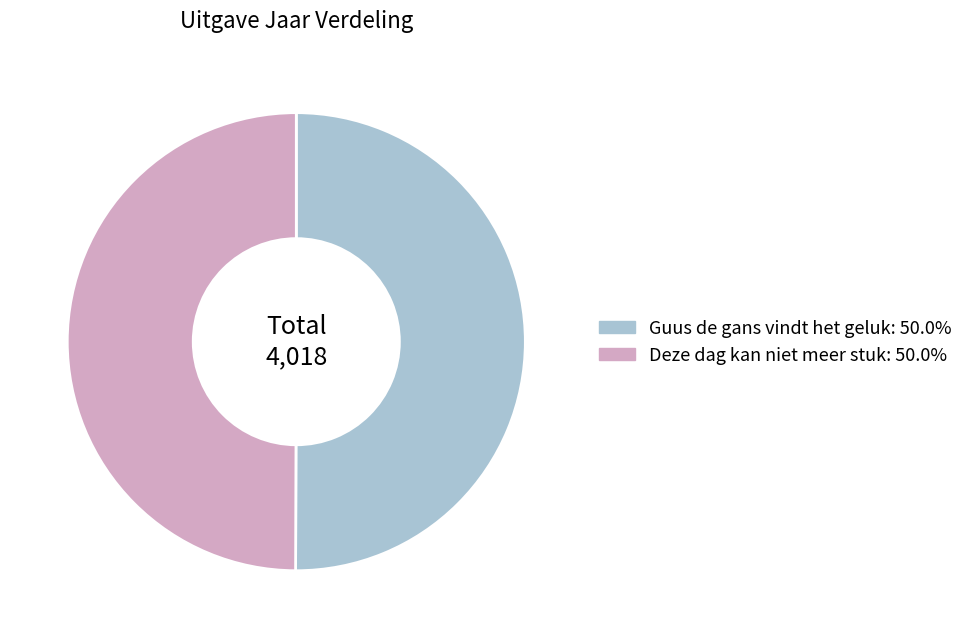

Approximately how many times larger is the value at Deze dag kan niet meer stuk compared to Guus de gans vindt het geluk?

1.0